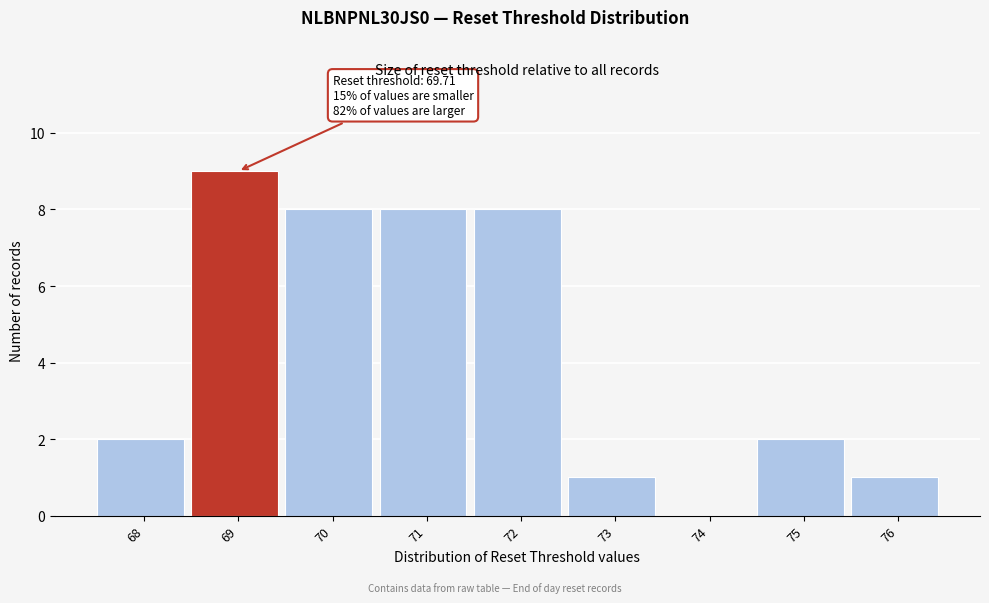

Reading right to left, what are all the values shown in this chart?

76=1	75=2	74=0	73=1	72=8	71=8	70=8	69=9	68=2